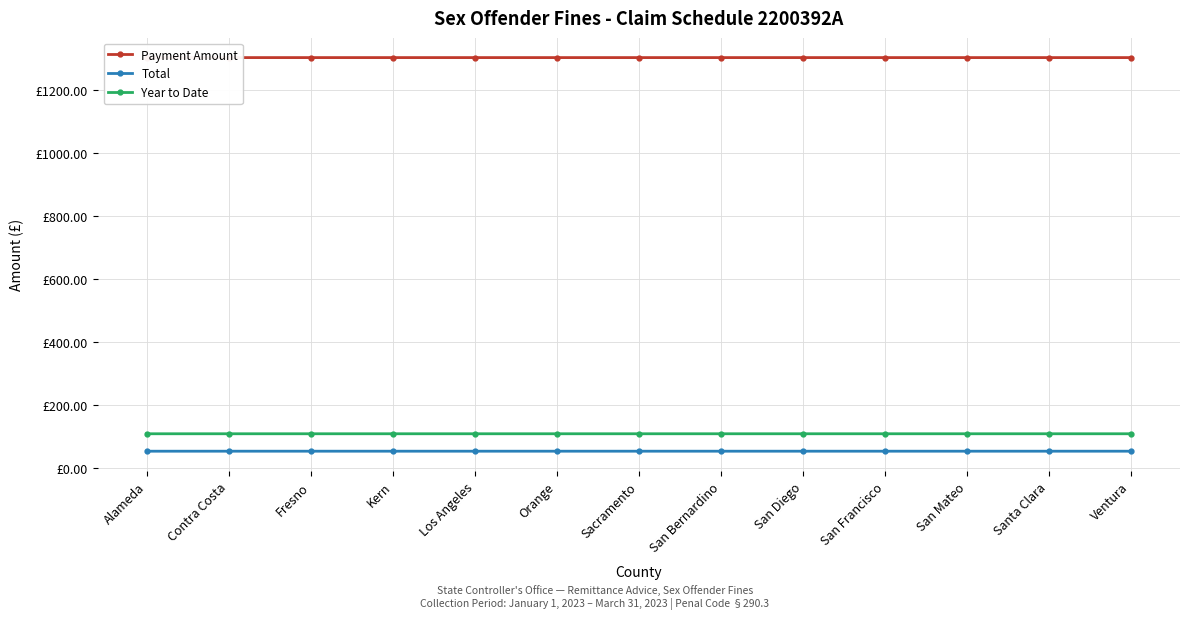

The value of Payment Amount at Orange is 1302.7. True or false?

True